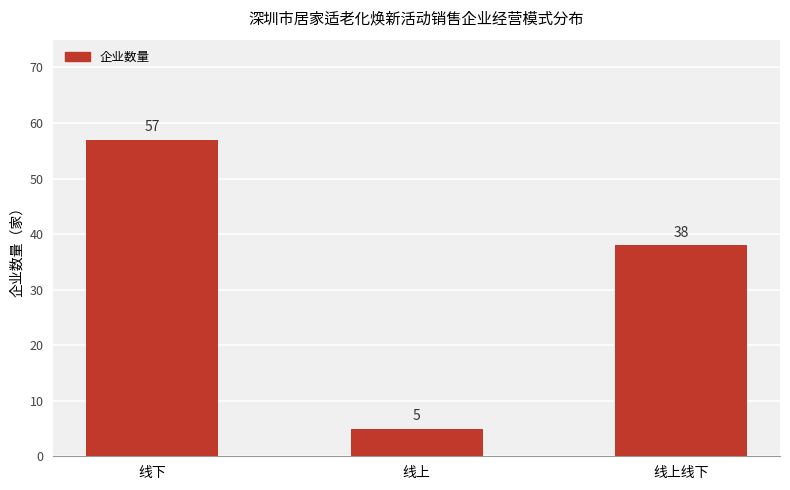

Is it true that the value at 线上线下 is 38?

True